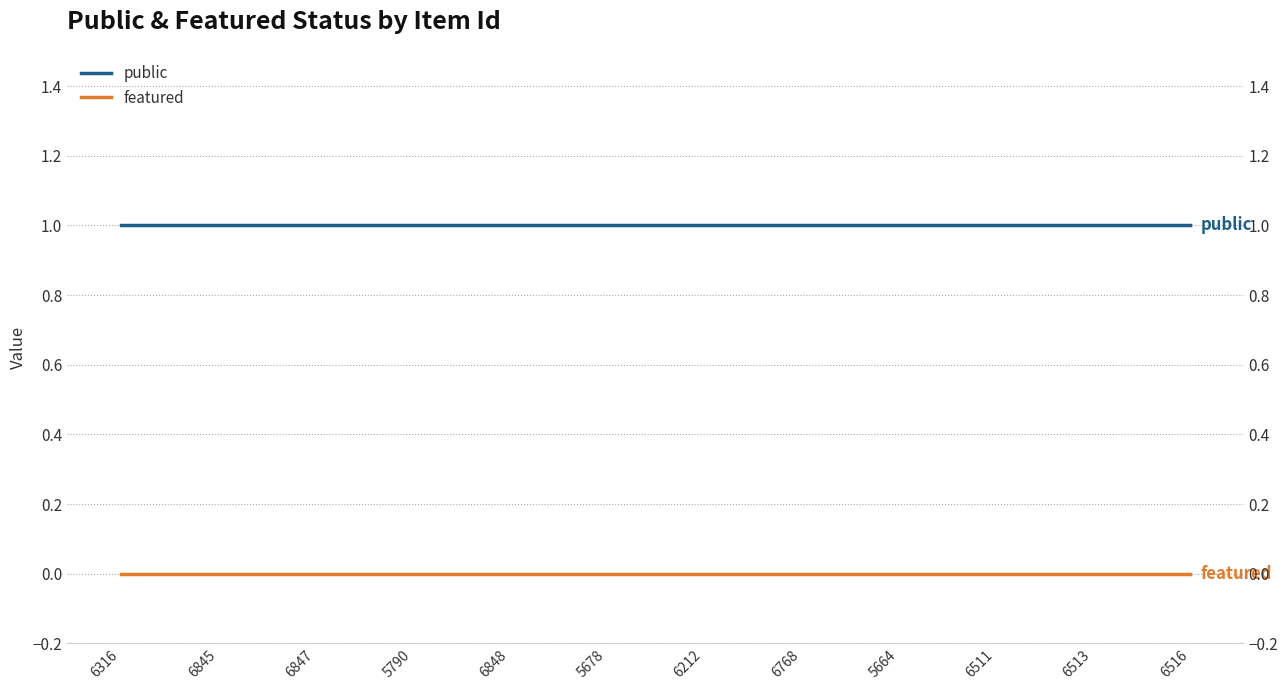

Is the value of public at 6212 greater than the value of featured at 5790?

Yes